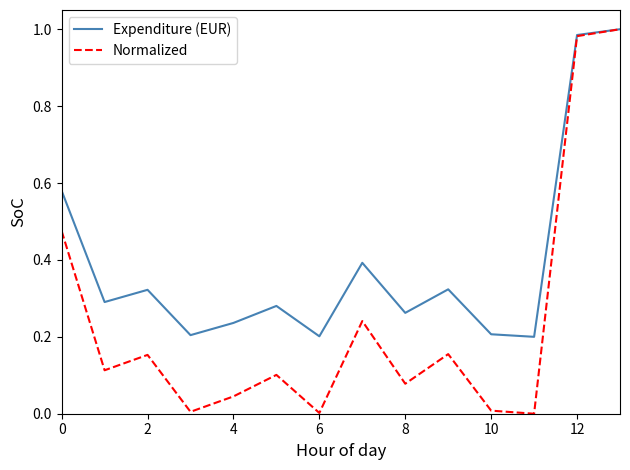

Rank the series by their average value, from highest to lowest.

Expenditure (EUR), Normalized